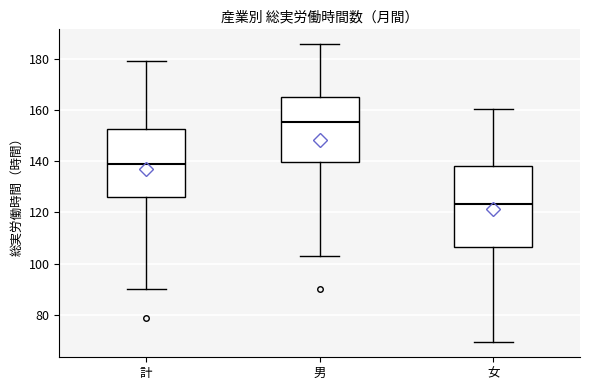

Which box is the tallest, from its lower edge to its upper edge?

女